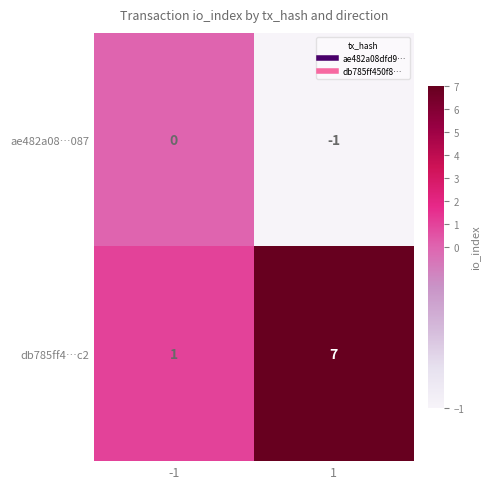

Reading left to right, what are all the values shown in this chart?

ae482a08…087: -1=0	1=-1
db785ff4…c2: -1=1	1=7